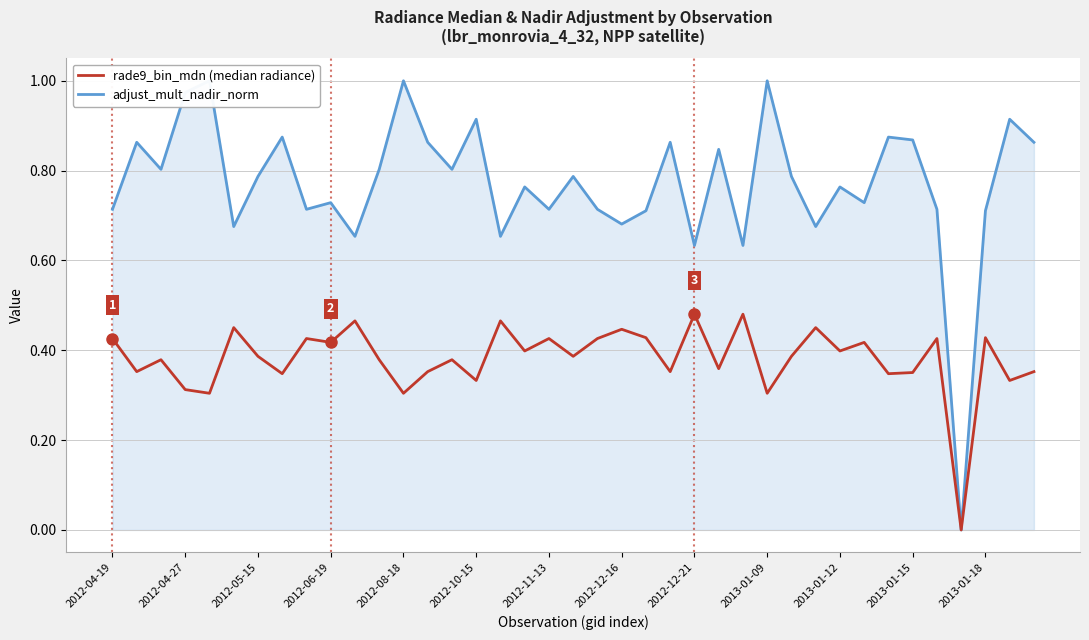

What is the average value of the adjust_mult_nadir_norm series?

0.8